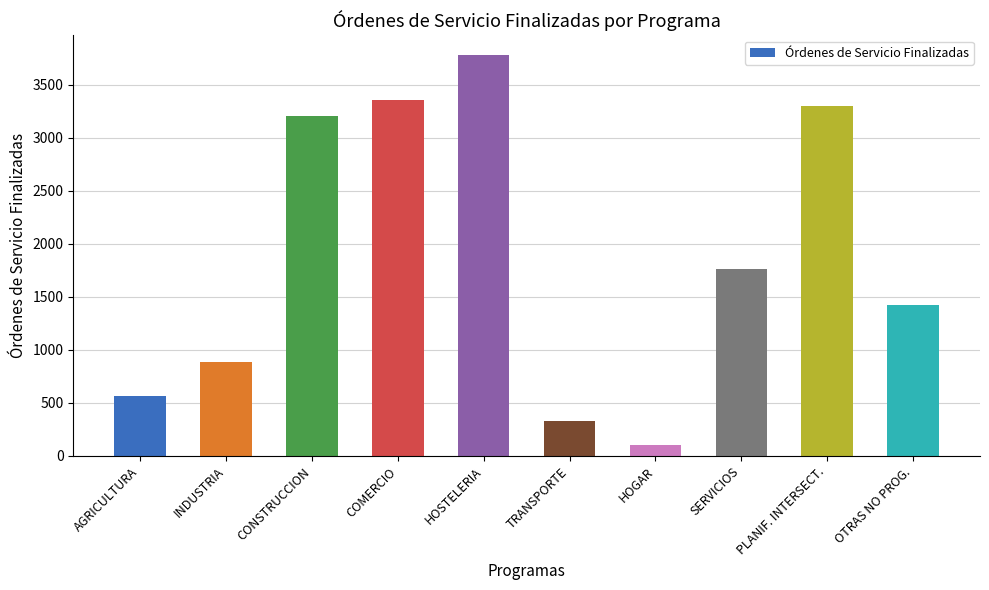

Where is the data nearest to the value 1939?

SERVICIOS